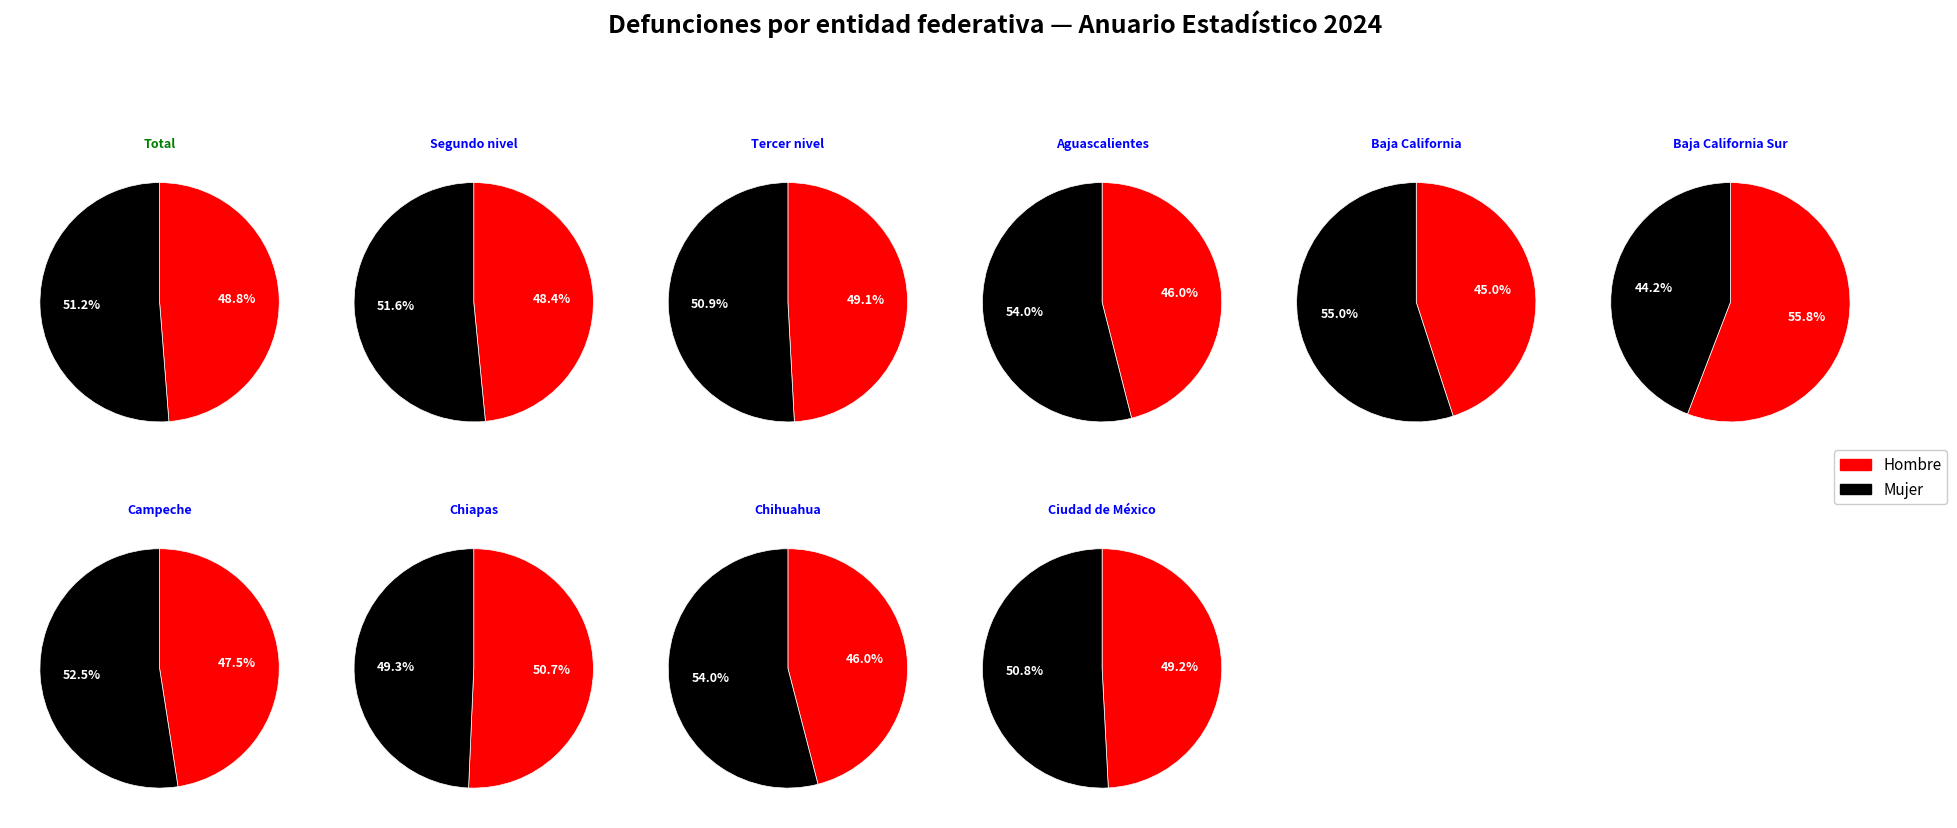

How many segments does this pie chart have?

10